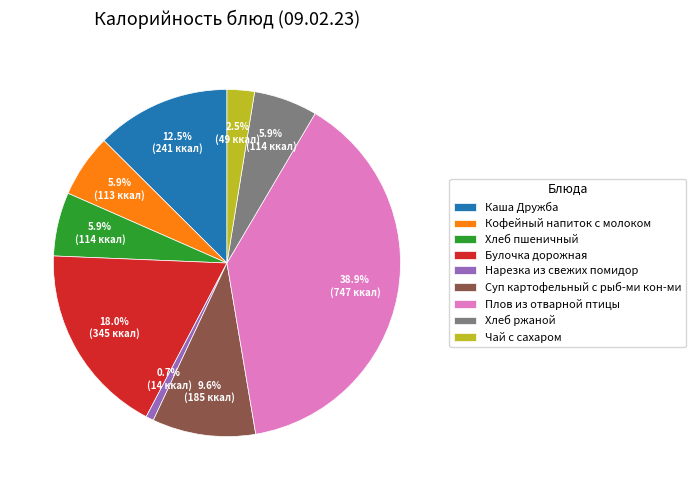

To the nearest percent, what is the average slice percentage?

11%